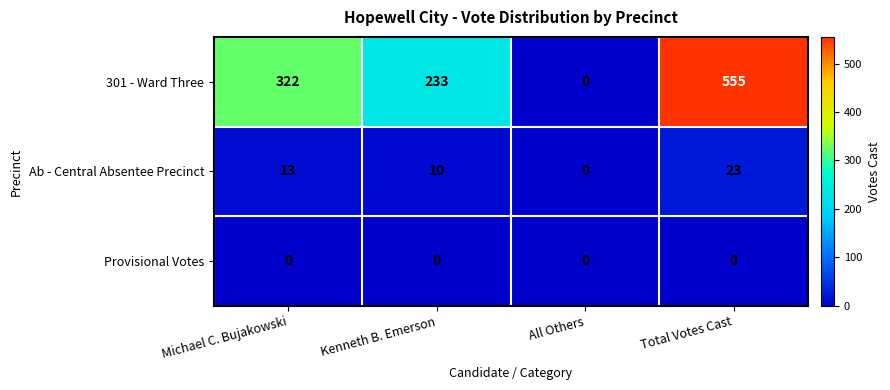

What is the greatest value displayed?

555